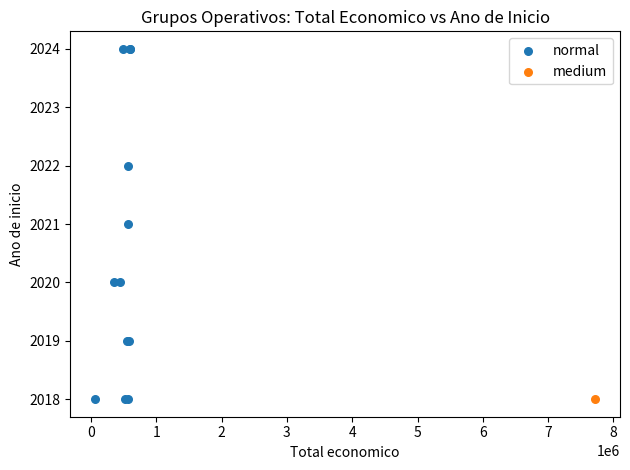

What are all the series names shown in the legend?

normal, medium